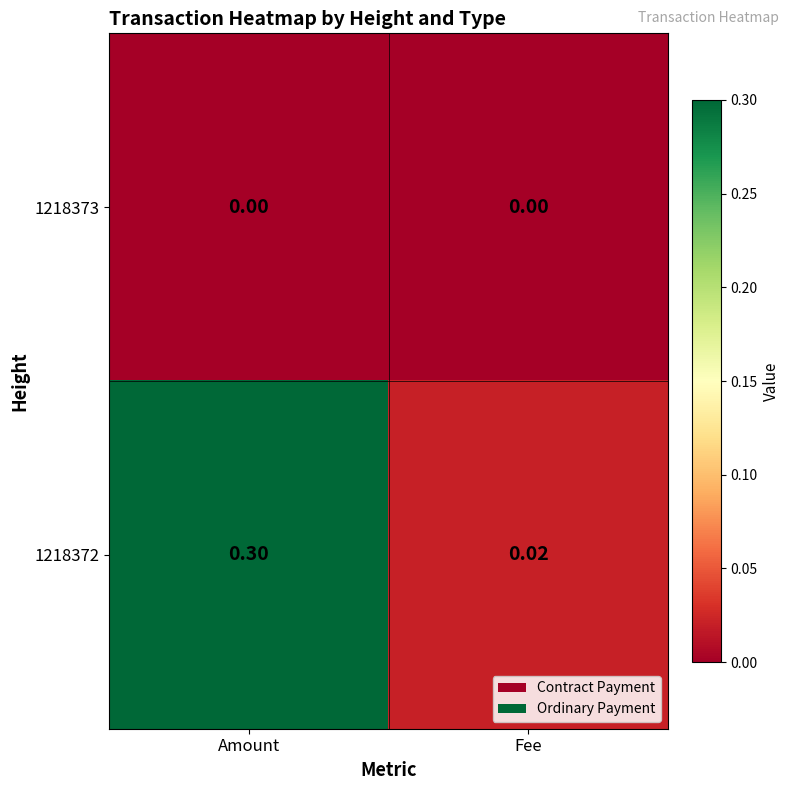

At which category is the sum across all series the highest?

Amount